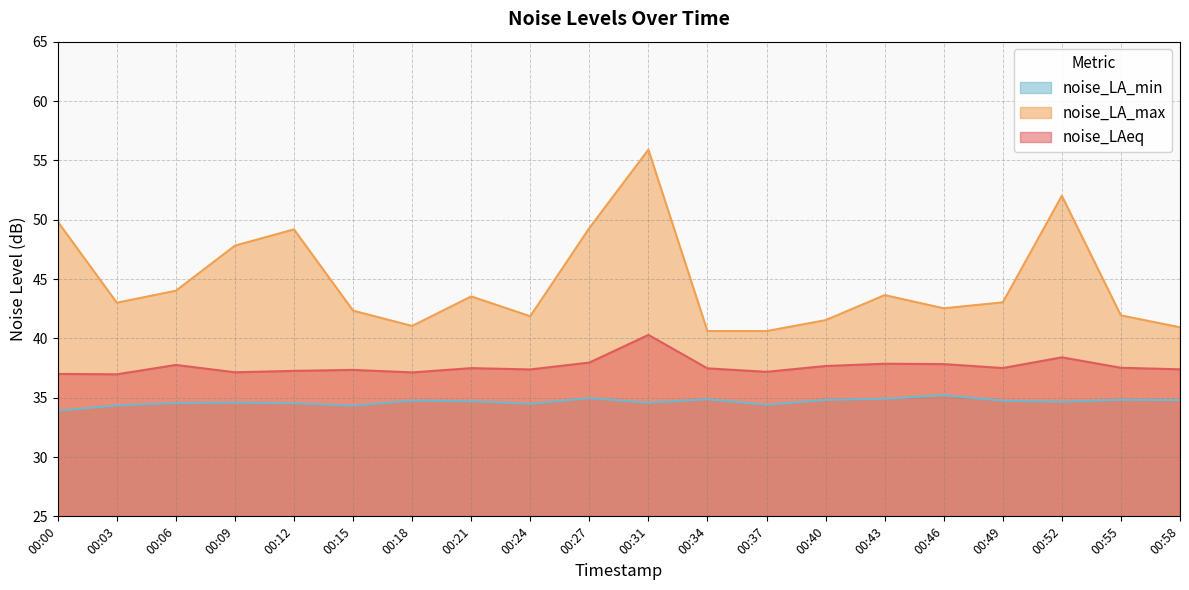

What is the difference between the second highest and minimum values in the noise_LAeq series?

1.4